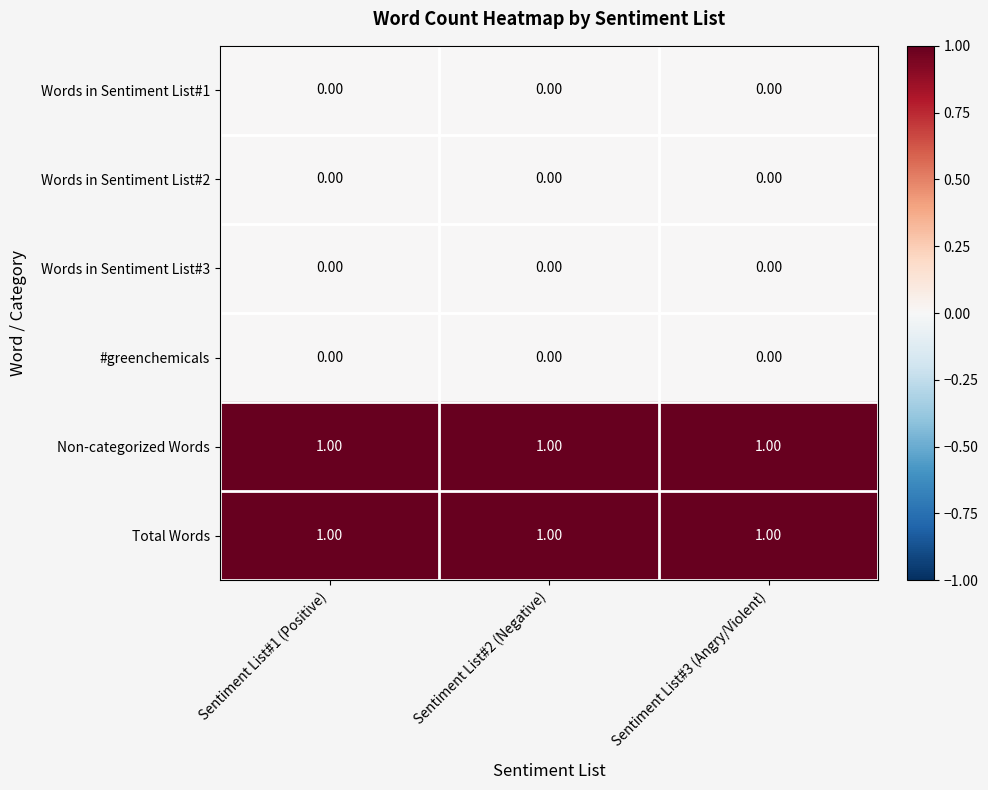

Is the value of Words in Sentiment List#2 at Sentiment List#1 (Positive) greater than the value of Total Words at Sentiment List#2 (Negative)?

No